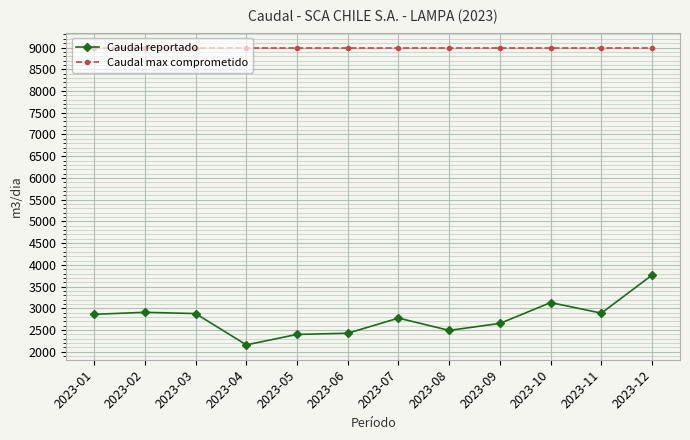

At which label does Caudal reportado reach its minimum?

2023-04